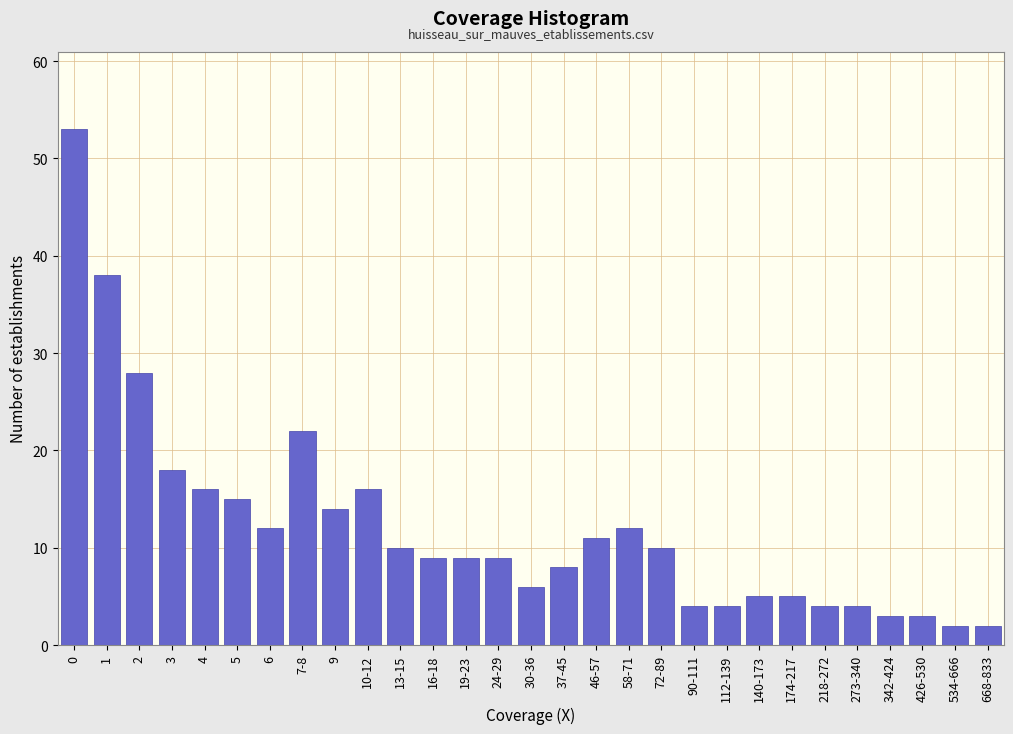

Reading right to left, what are all the values shown in this chart?

668-833=2	534-666=2	426-530=3	342-424=3	273-340=4	218-272=4	174-217=5	140-173=5	112-139=4	90-111=4	72-89=10	58-71=12	46-57=11	37-45=8	30-36=6	24-29=9	19-23=9	16-18=9	13-15=10	10-12=16	9=14	7-8=22	6=12	5=15	4=16	3=18	2=28	1=38	0=53